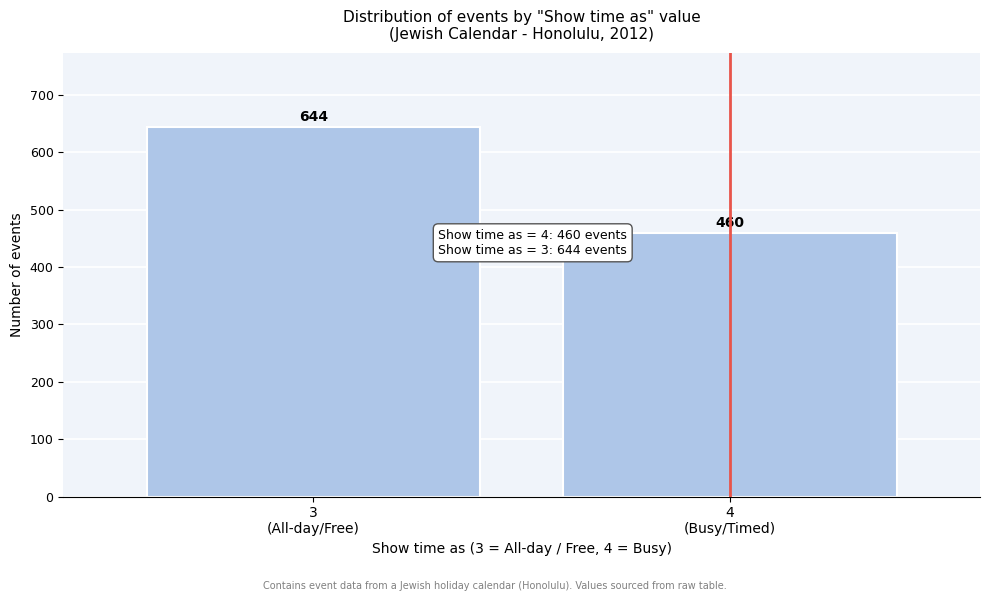

Reading left to right, transcribe all the data shown in this chart.

644	460